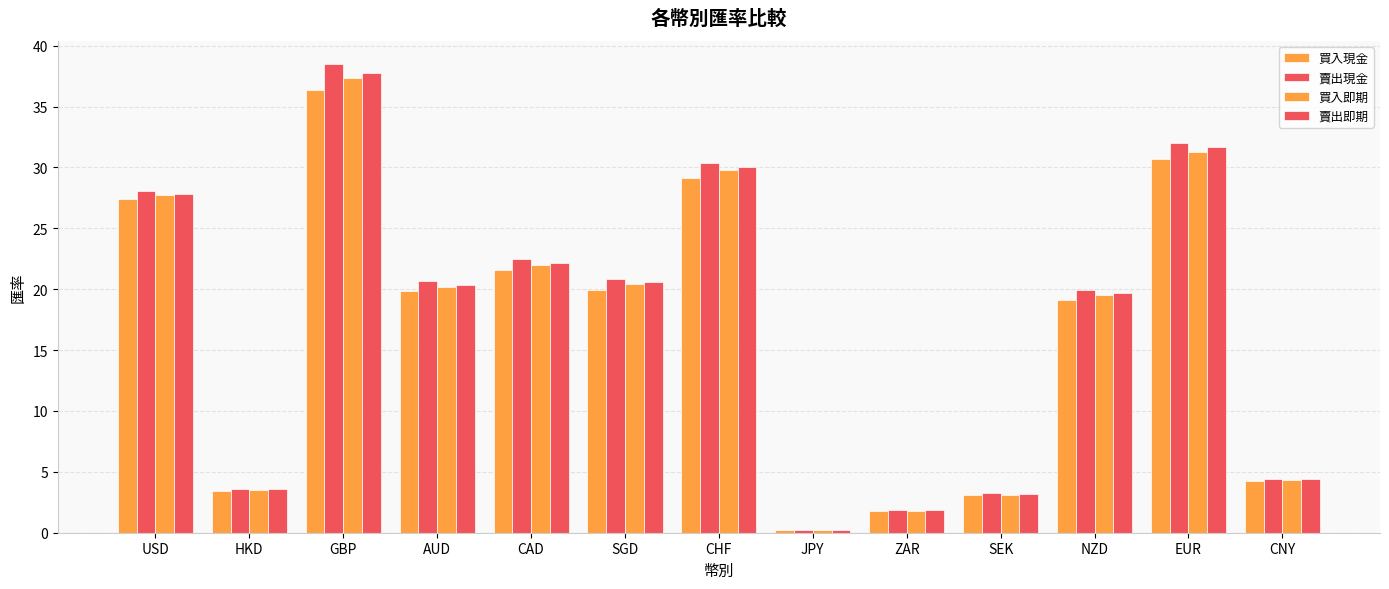

Are the bars grouped side by side (vs. stacked)?

Yes